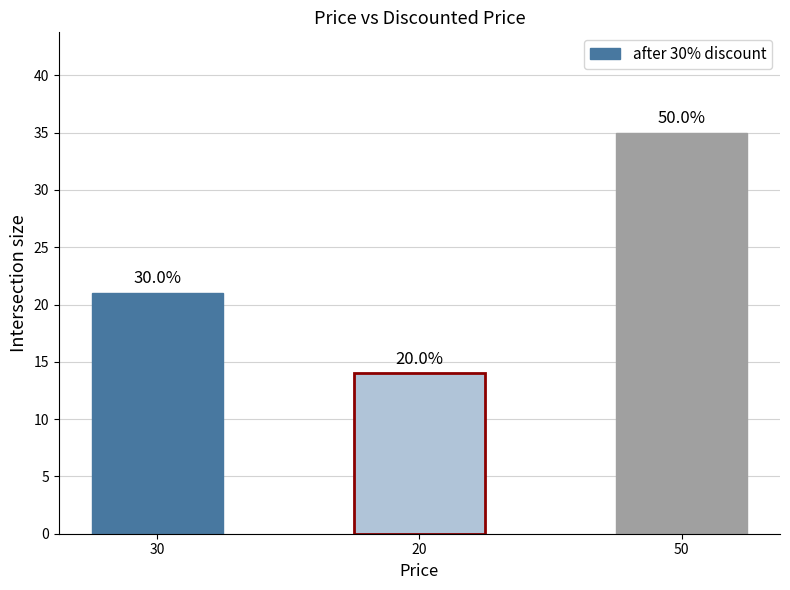

Reading left to right, transcribe all the data shown in this chart.

30=21	20=14	50=35